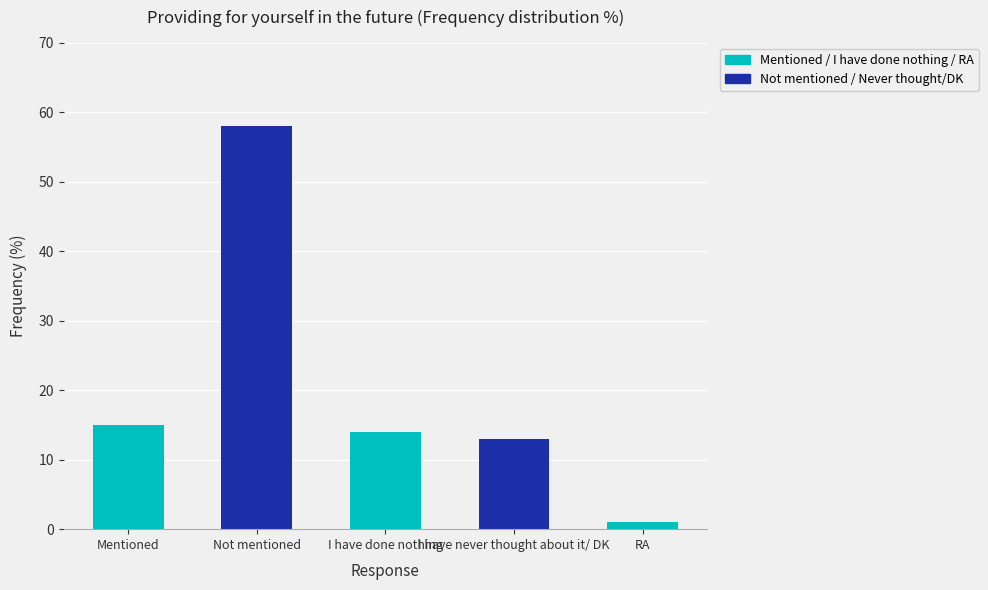

True or false: the data shows 1 at RA.

True